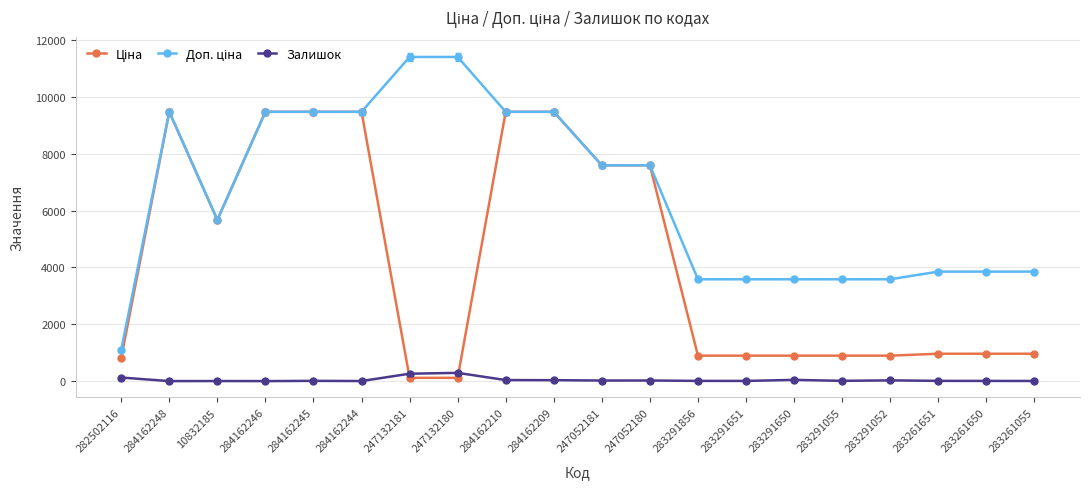

What is the maximum value shown in the chart?

11410.0